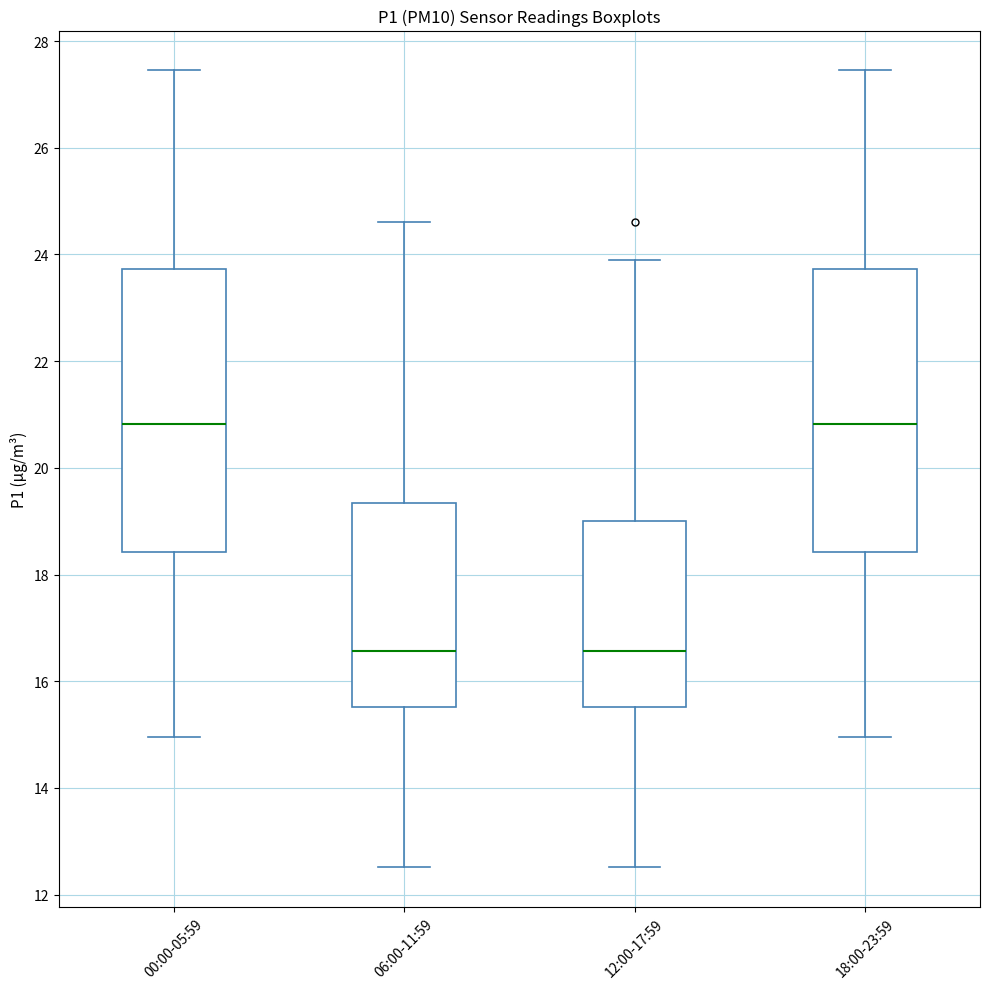

Where does the upper whisker of the box for 00:00-05:59 end on the y-axis? The values are not printed on the chart, so give them approximately, as read against the axis.

27.4